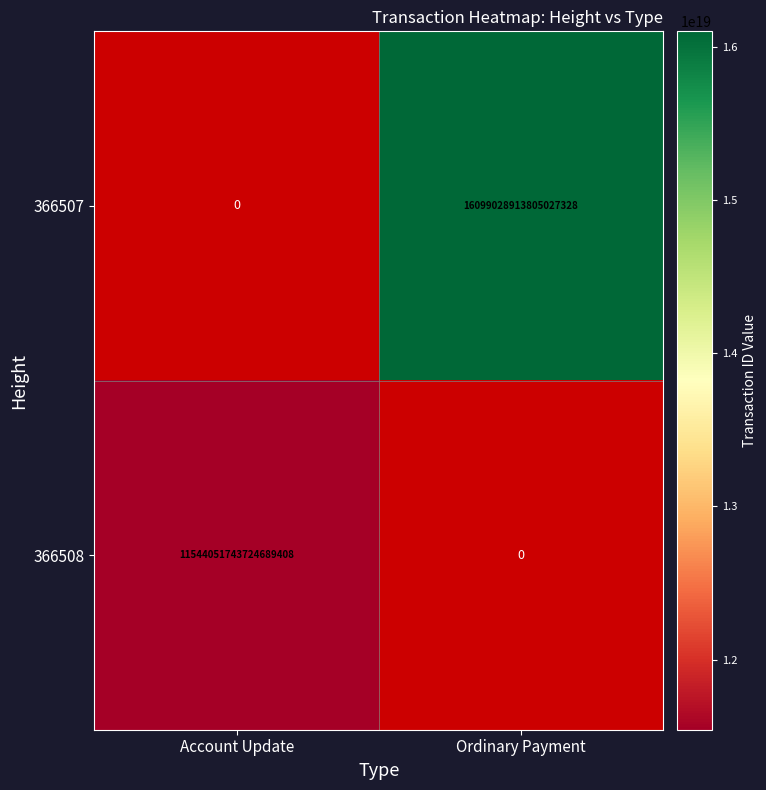

True or false: 366507 has a value of 16099028913805027328 at Ordinary Payment.

True